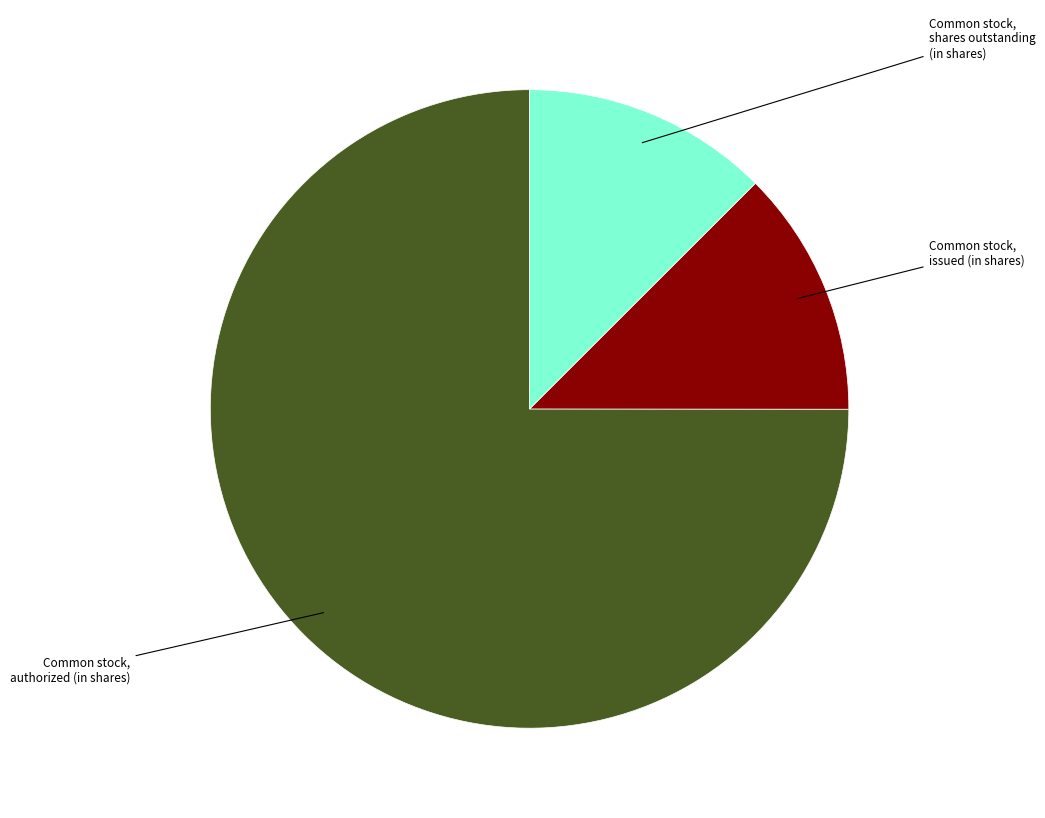

Does any single category account for the majority?

Yes